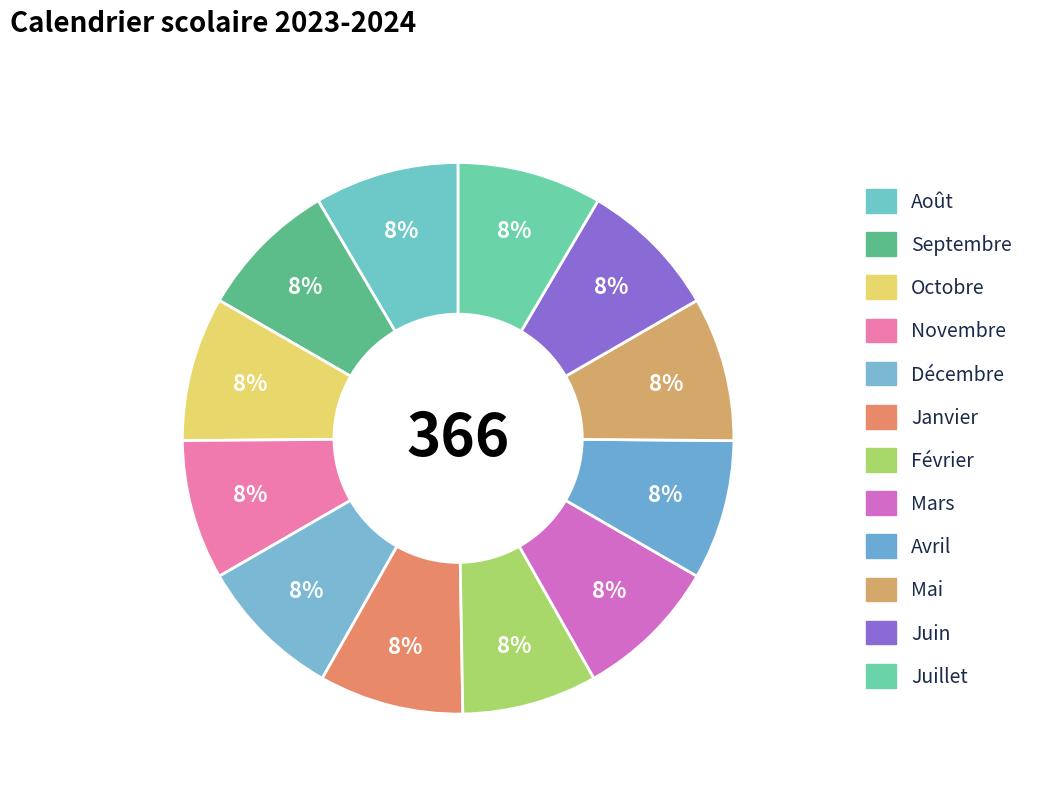

How many segments does this pie chart have?

12